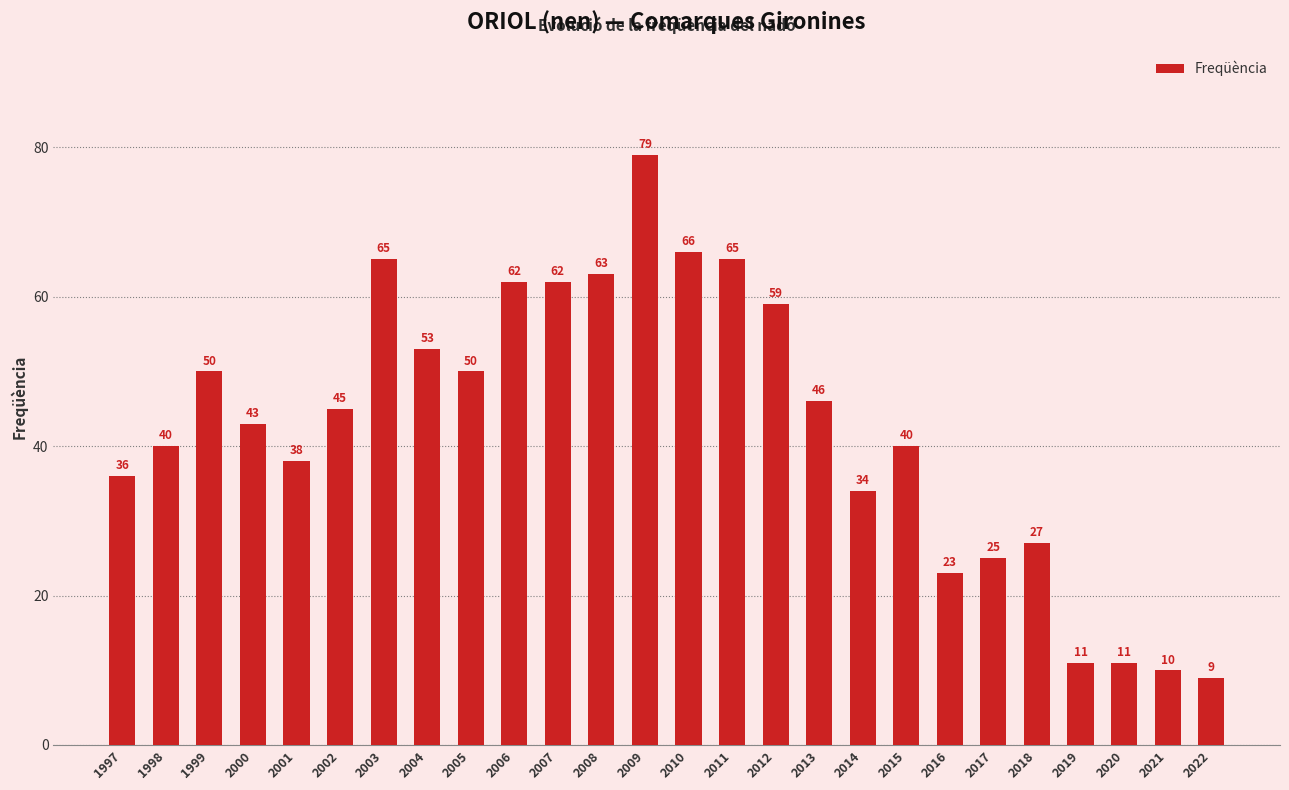

Does the chart contain stacked bars?

No